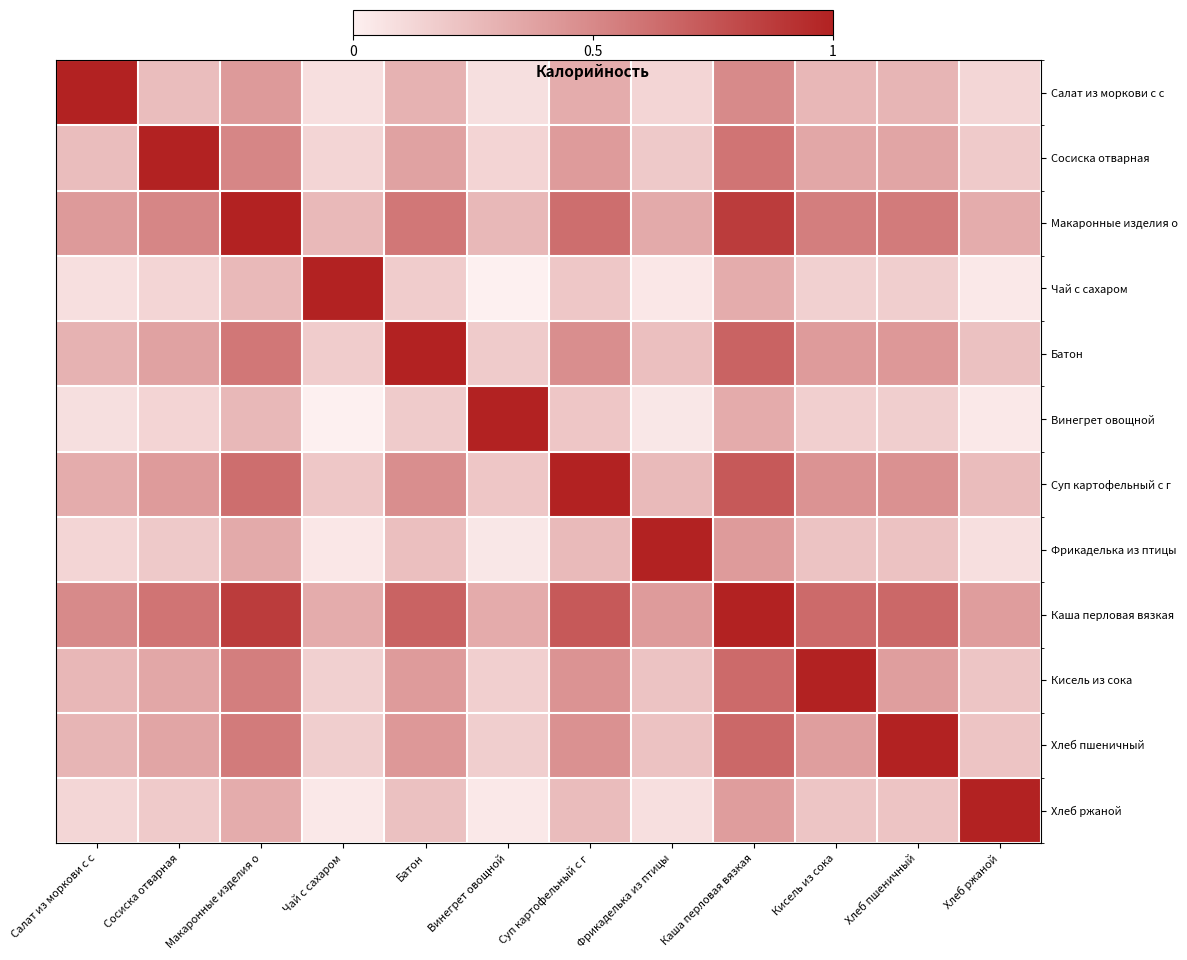

Count the number of categories in the chart.

12